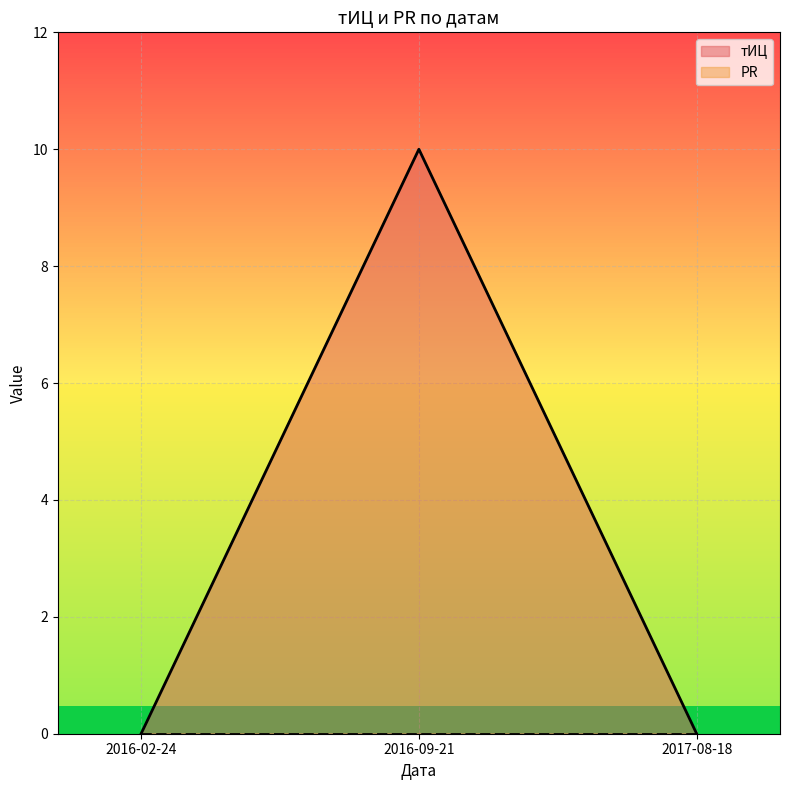

True or false: тИЦ has a value of 10 at 2016-09-21.

True